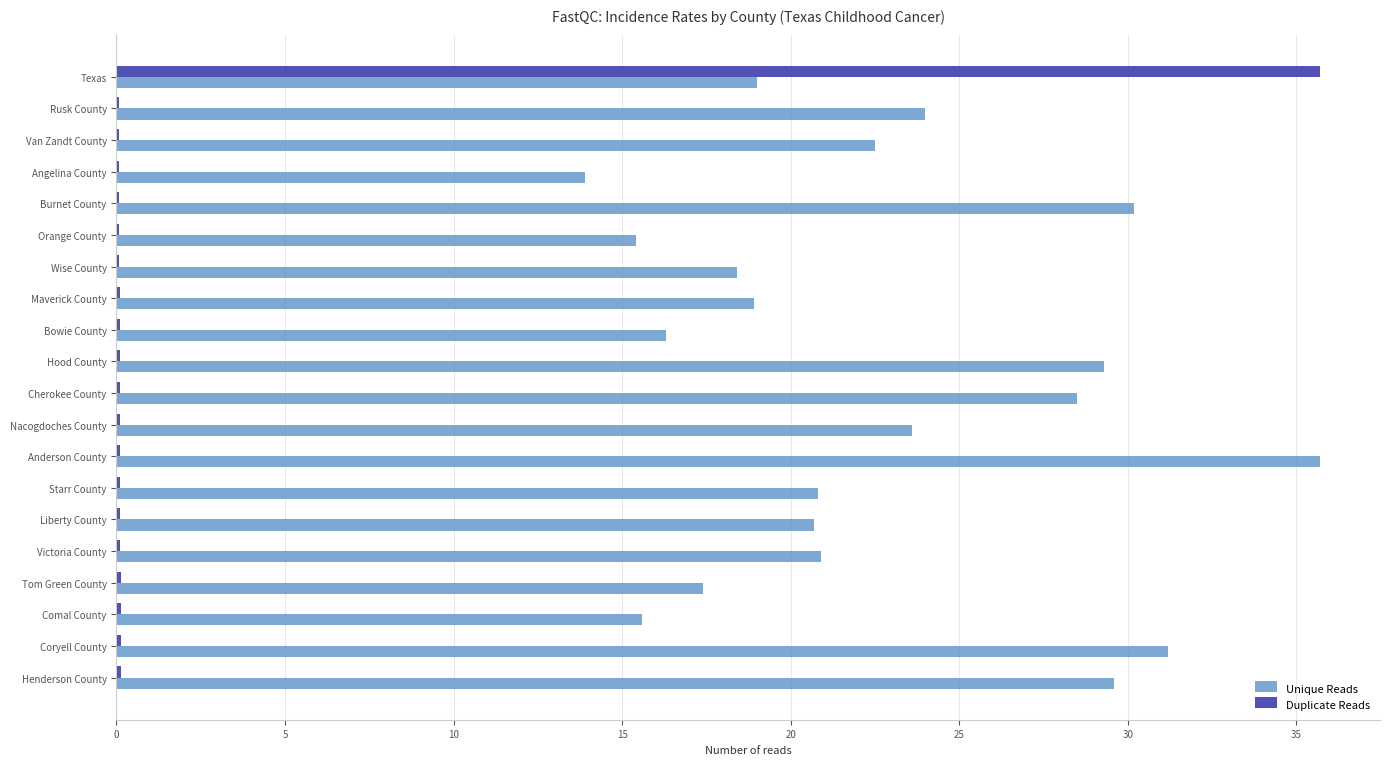

Which series has the largest total across all categories?

Unique Reads